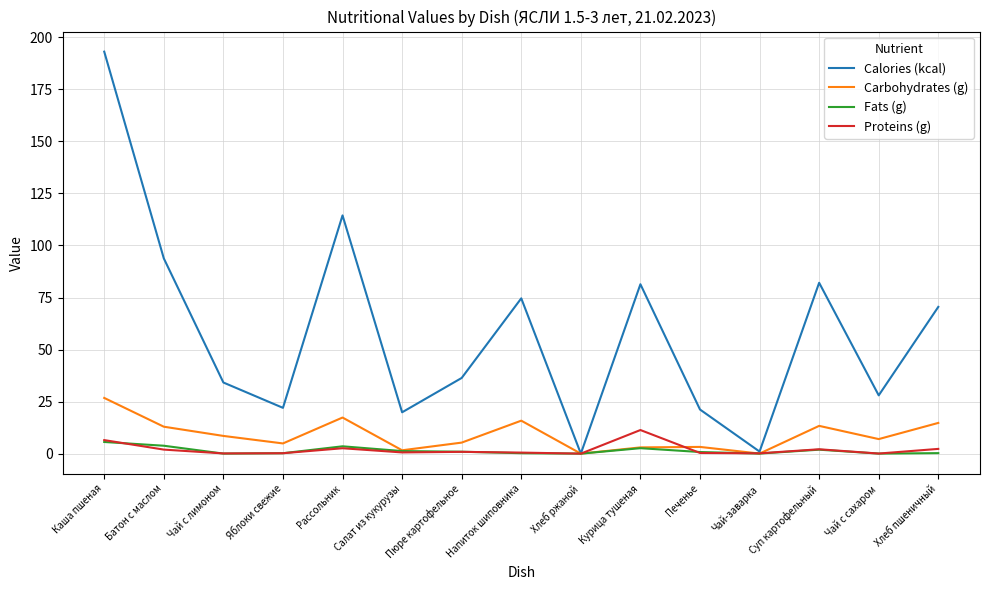

True or false: Calories (kcal) has a value of 42.5 at Суп картофельный.

False